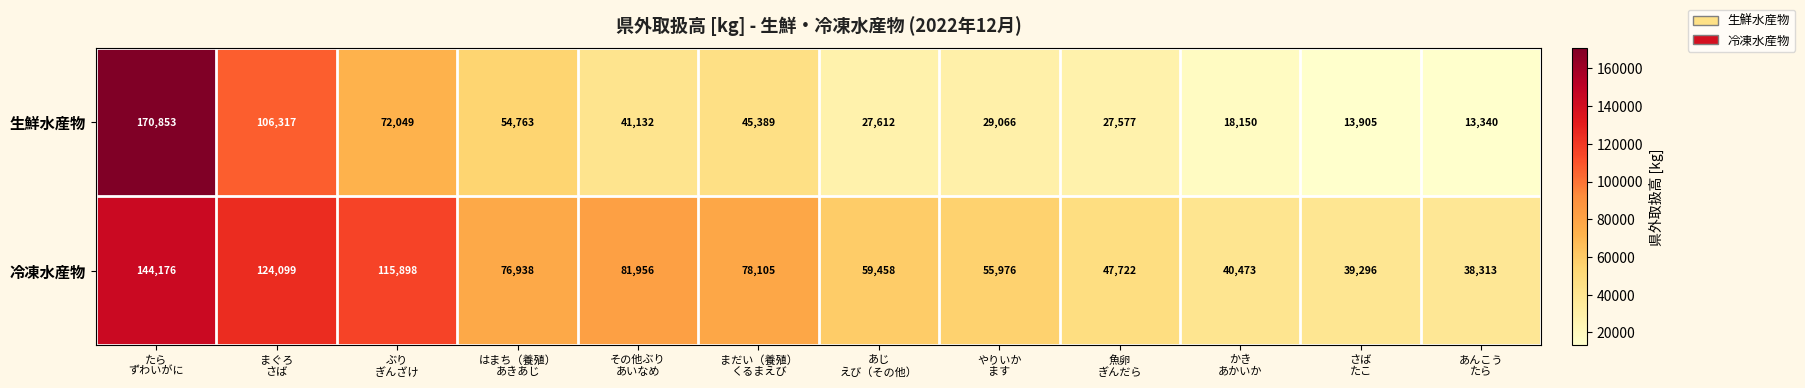

How many series are shown in this chart?

2